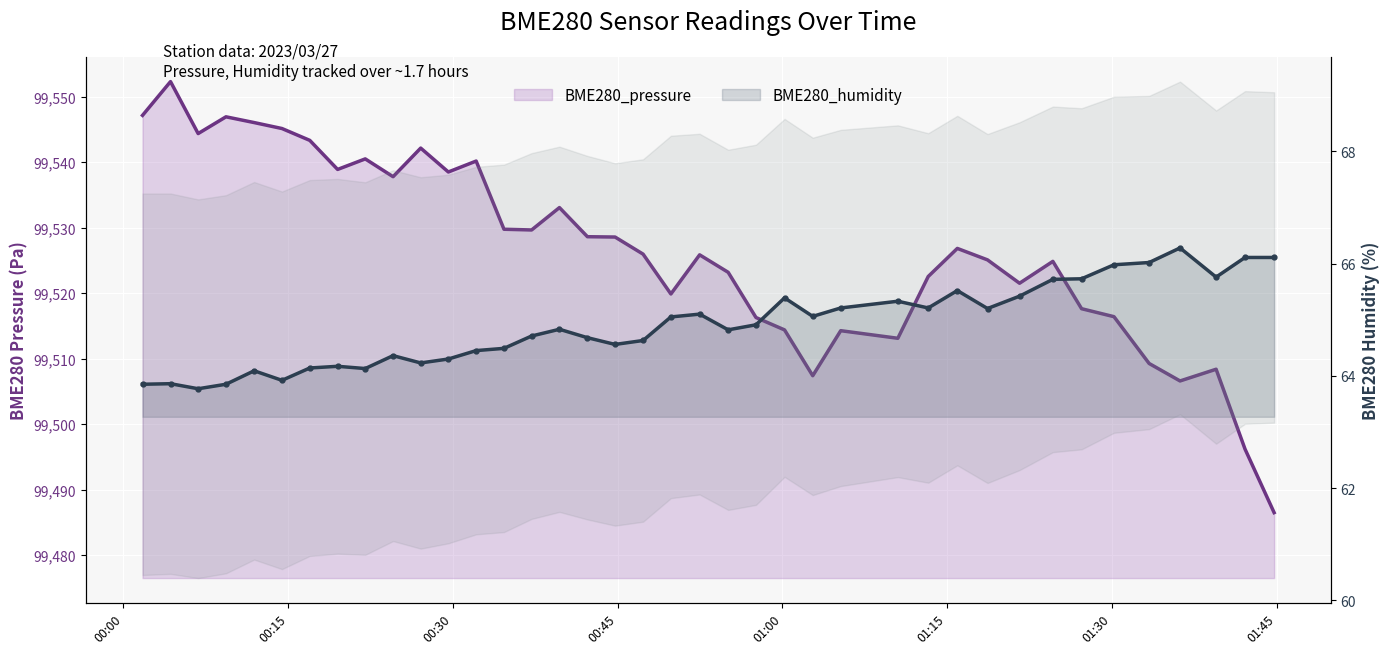

Is the value of BME280_pressure at 21 greater than the value of BME280_humidity at 9?

Yes